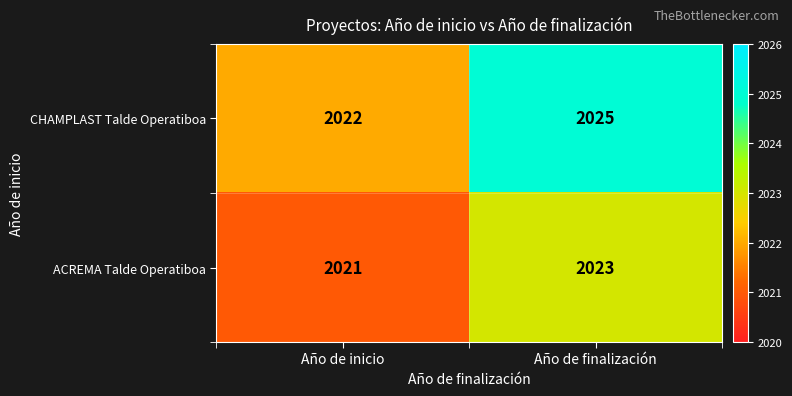

At which category is the sum across all series the highest?

Año de finalización